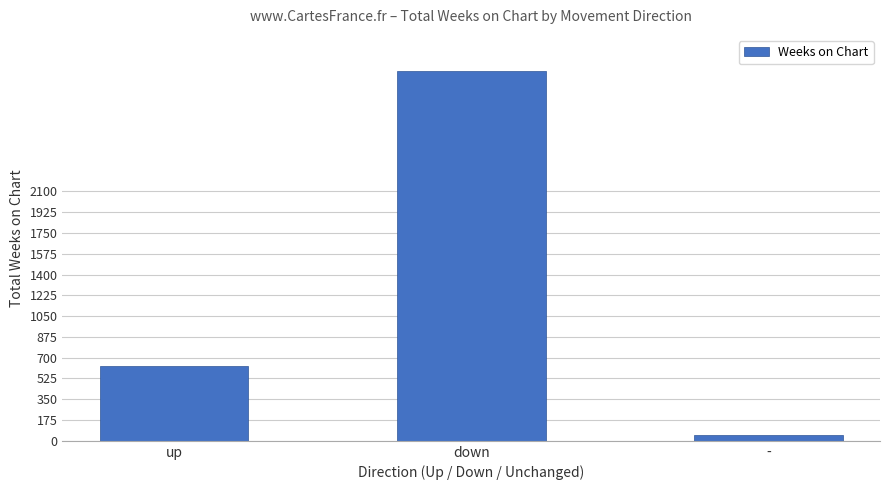

How many data points are less than 627?

1